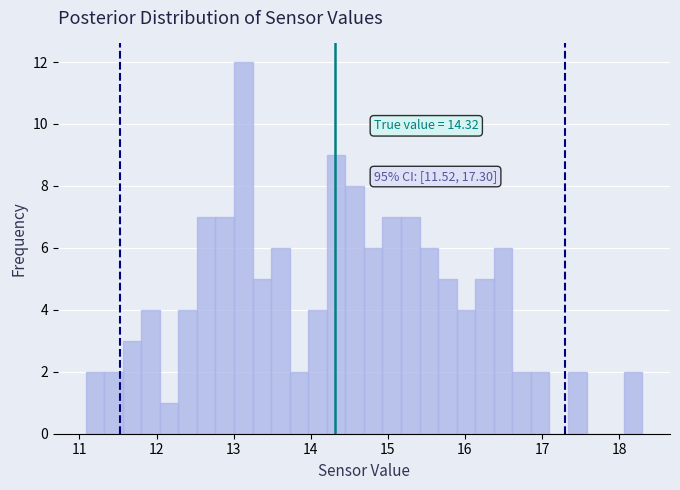

Around what value on the x-axis is the tallest bar? Give the approximate position of its centre, as read against the axis.

13.1